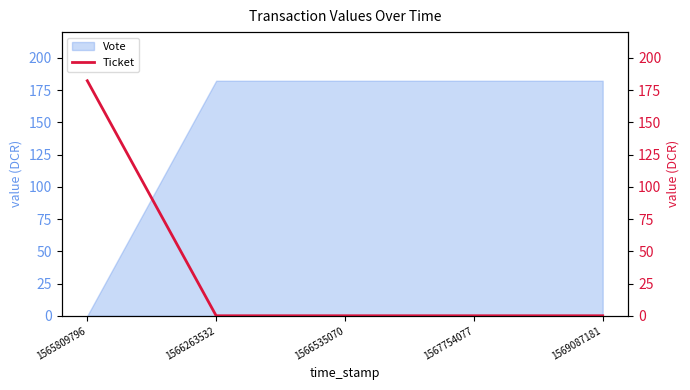

At which label is the value closest to 91?

1566263532